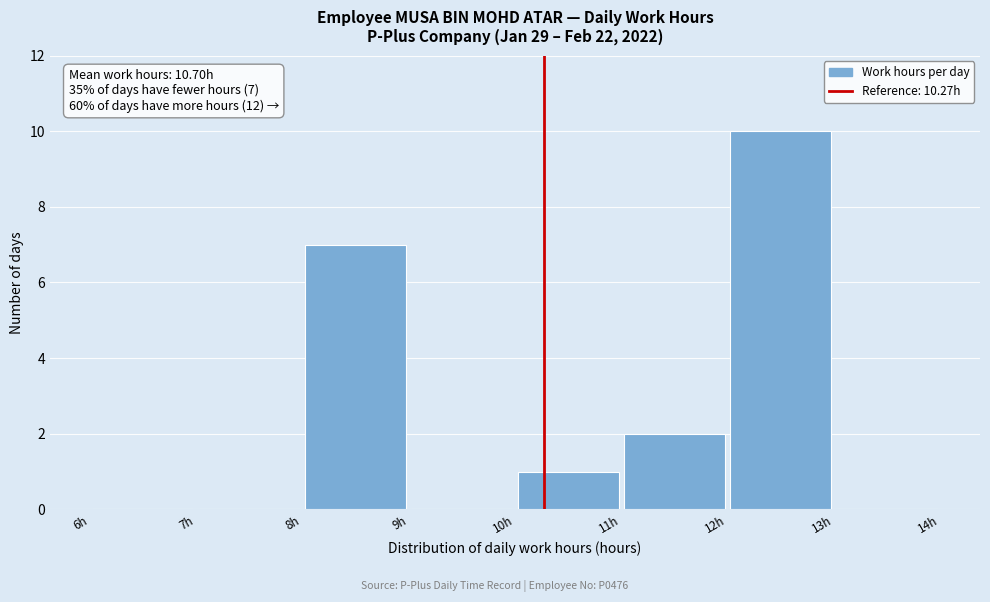

Over which range of the x-axis is the bar tallest?

12 to 13